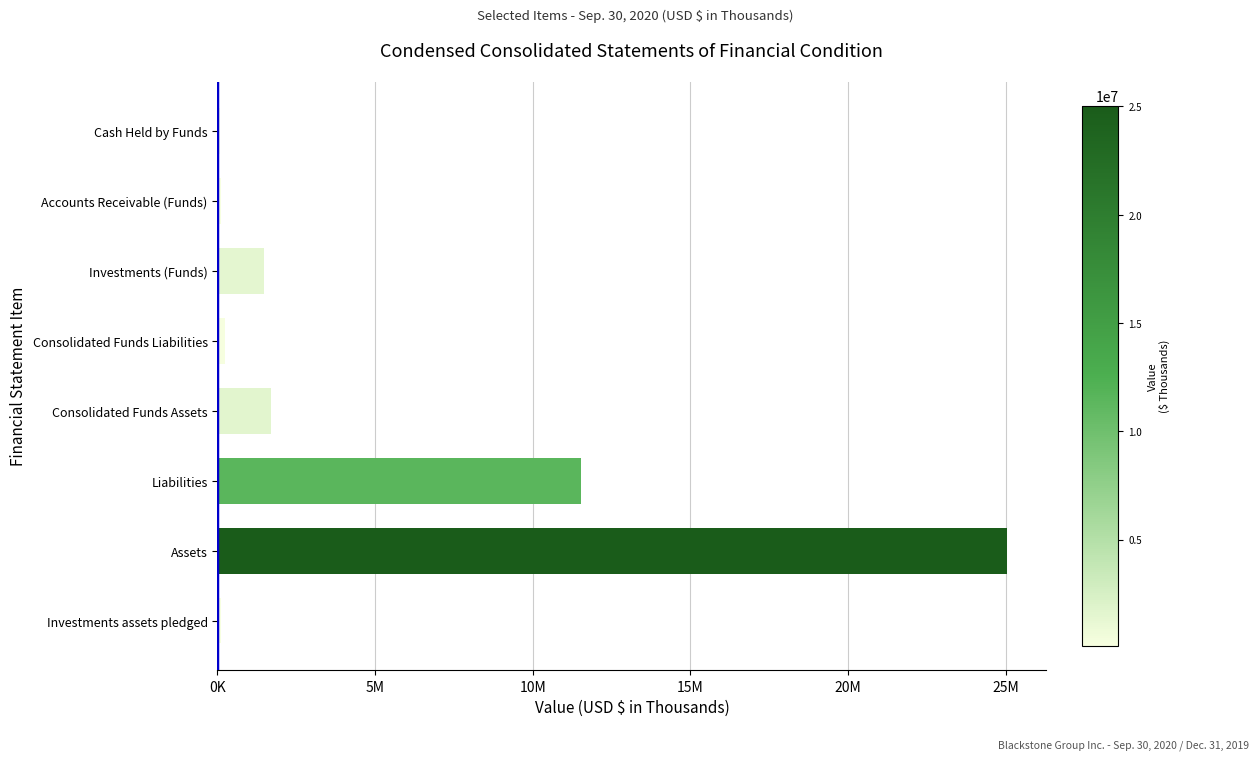

At which category does the chart reach its peak across all series?

Assets